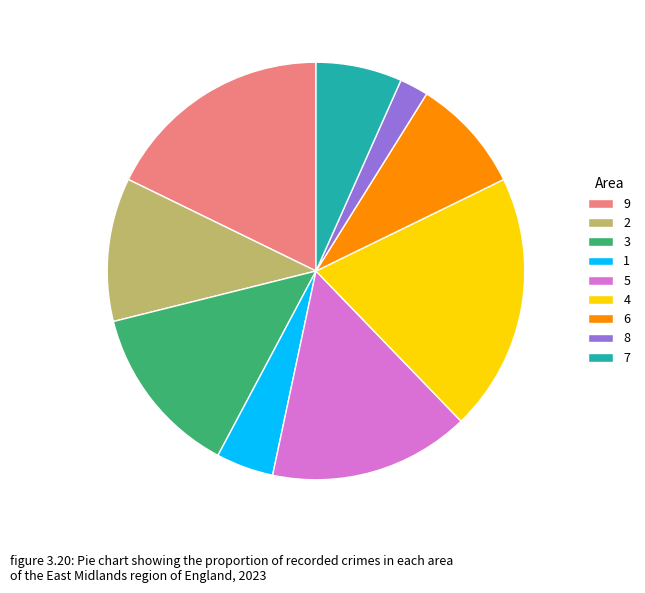

Does any single category account for the majority?

No